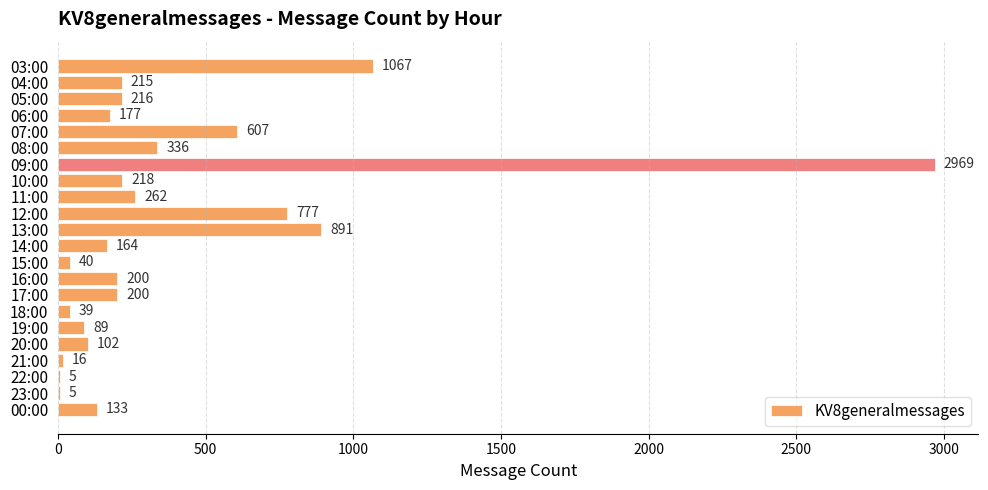

Reading bottom to top, extract all data points from this chart.

00:00=133	23:00=5	22:00=5	21:00=16	20:00=102	19:00=89	18:00=39	17:00=200	16:00=200	15:00=40	14:00=164	13:00=891	12:00=777	11:00=262	10:00=218	09:00=2969	08:00=336	07:00=607	06:00=177	05:00=216	04:00=215	03:00=1067